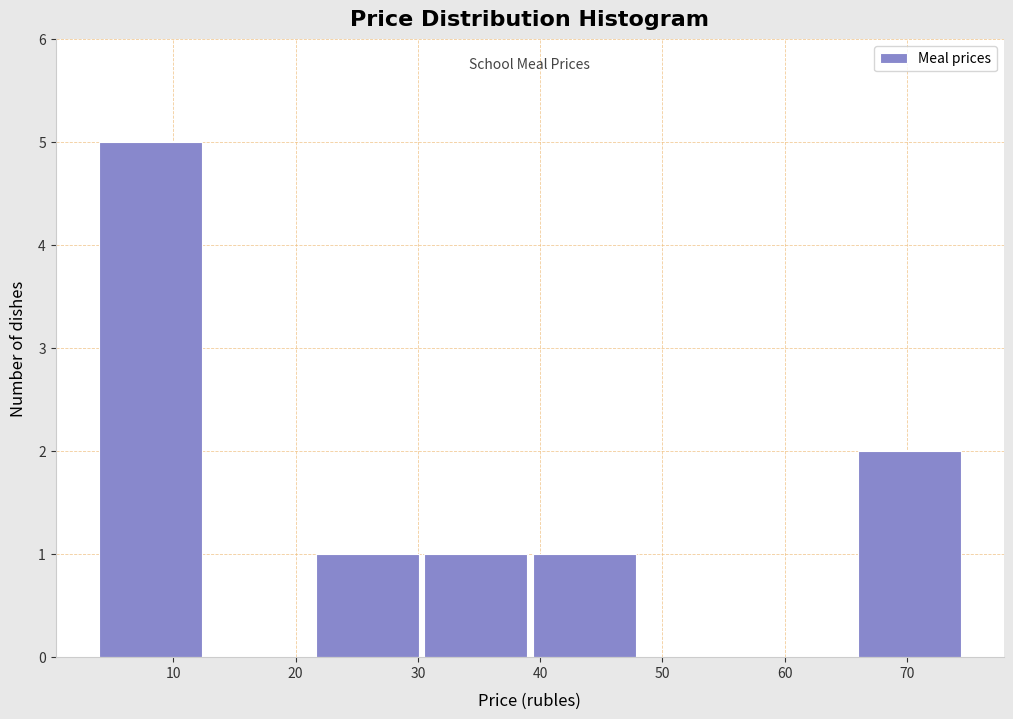

Reading left to right, transcribe this chart: for each bar, give the range it covers on the x-axis and its height. Neither the bar edges nor the heights are printed on the chart, so give them approximately, as read against the axes.

4 to 13: 5
13 to 21: 0
21 to 30: 1
30 to 39: 1
39 to 48: 1
48 to 57: 0
57 to 66: 0
66 to 75: 2